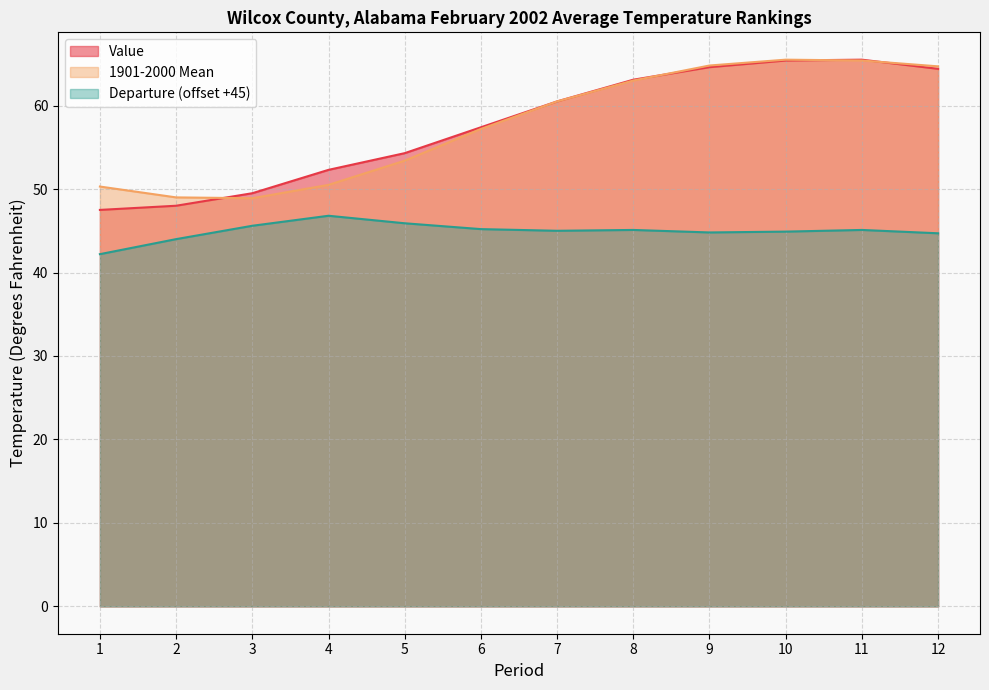

At which category does Value reach its first local peak?

11